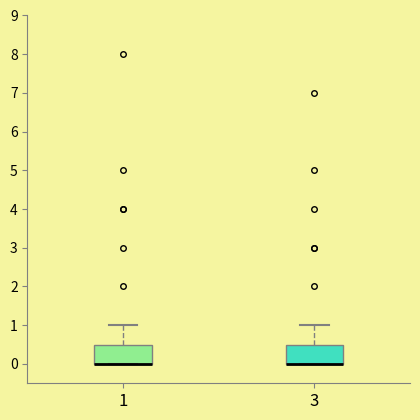

Reading left to right, transcribe this box plot: for each box, give where its median line is, the range the box spans, and where its two whiskers end, as read against the y-axis. The values are not printed on the chart, so give them approximately, as read against the axis.

1: median 0.0 (drawn on the box's lower edge), box 0.0 to 0.5, whiskers 0.0 to 1.0
3: median 0.0 (drawn on the box's lower edge), box 0.0 to 0.5, whiskers 0.0 to 1.0